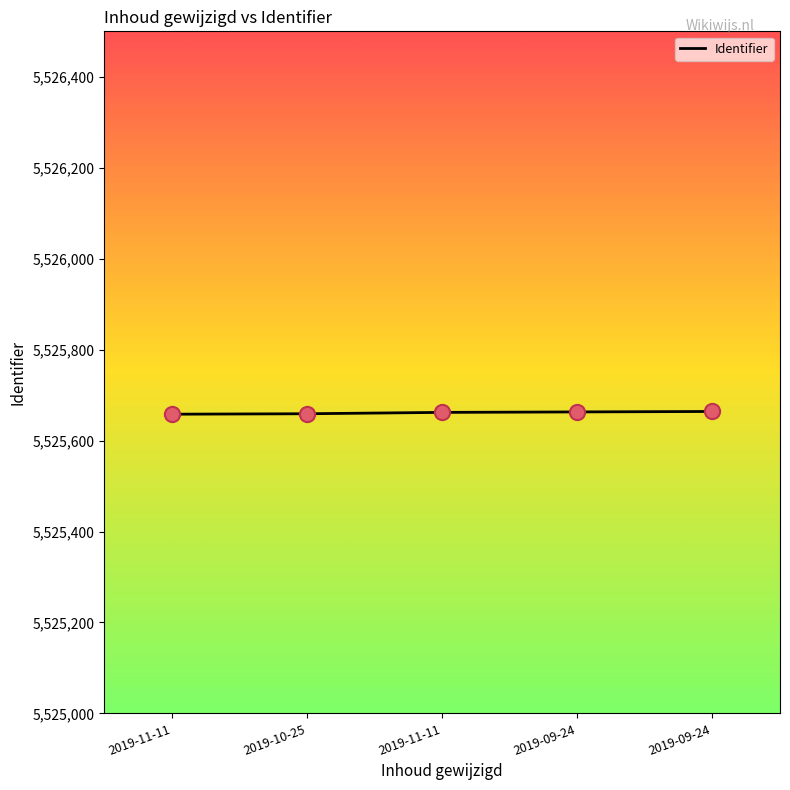

Which has a higher value, 2019-11-11 or 2019-09-24?

2019-09-24